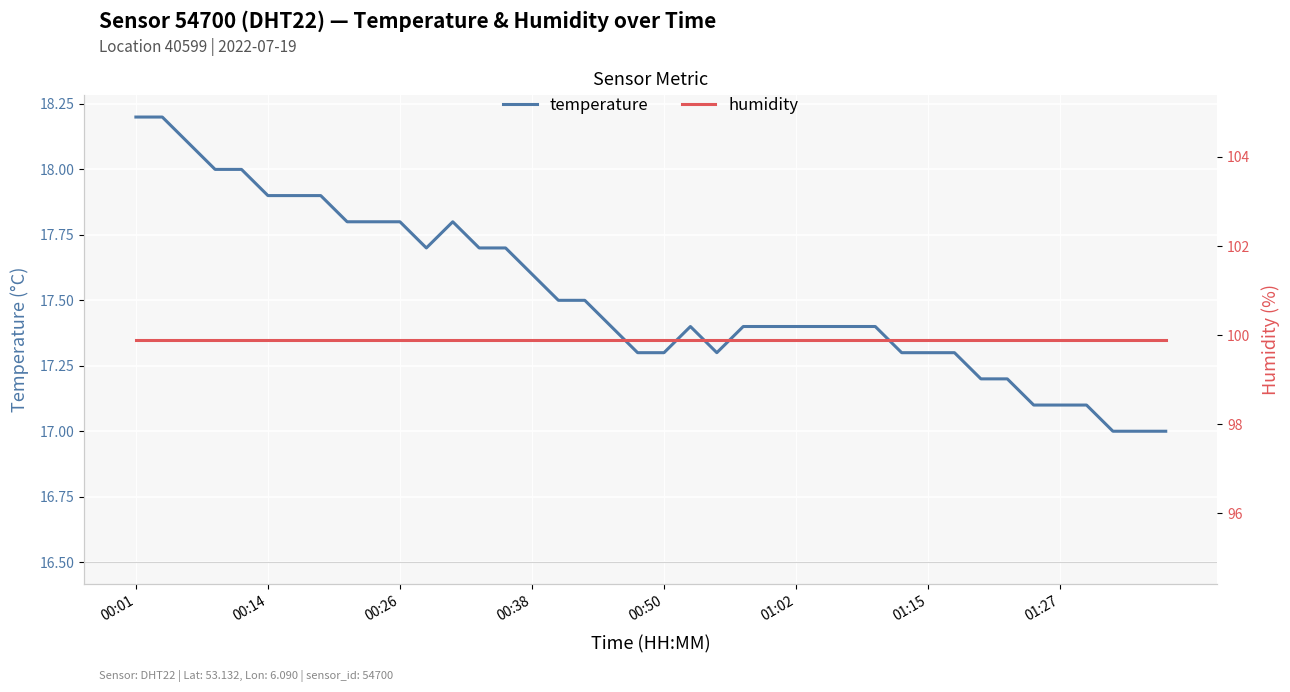

True or false: temperature has a value of 9.9 at 27.

False